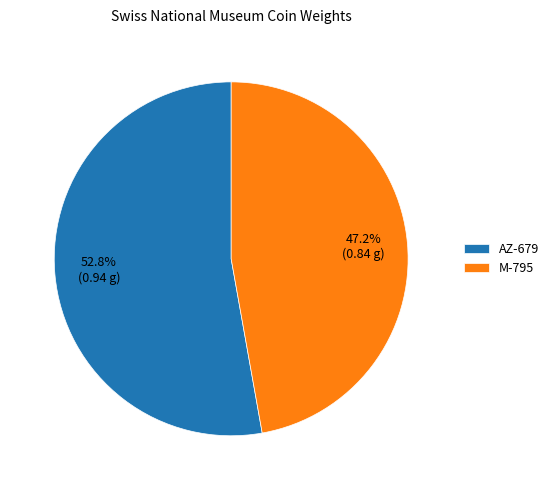

Rank the categories by value from highest to lowest.

AZ-679, M-795